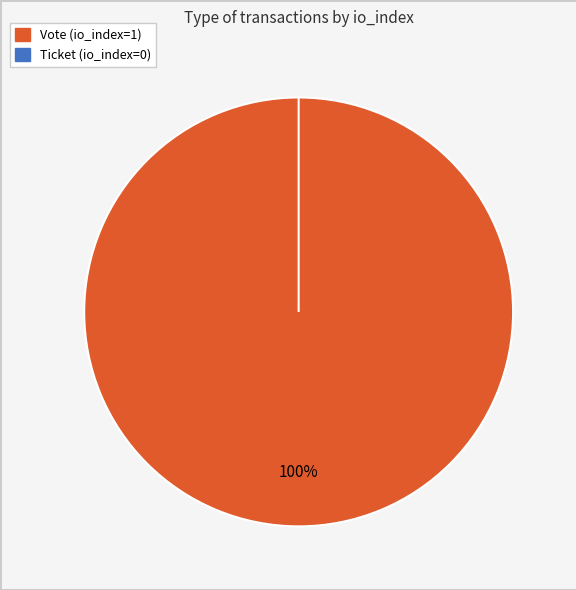

How many slices are in this pie chart?

2